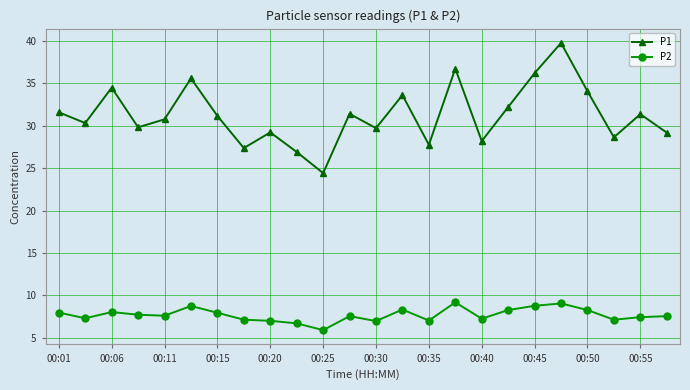

What is the difference between the second highest and minimum values in the P1 series?

12.3